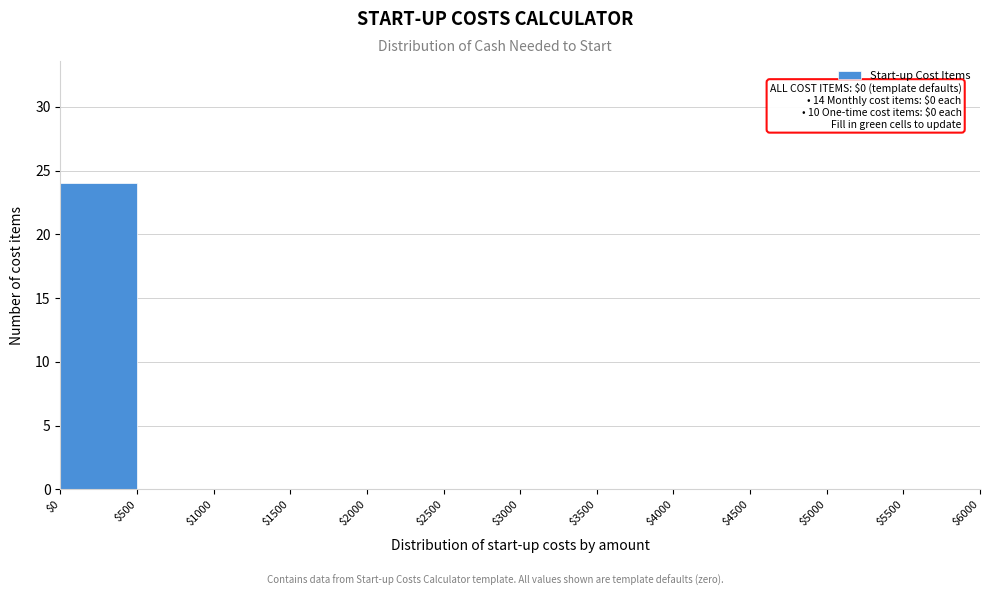

Which range on the x-axis has the tallest bar?

$0 to $500